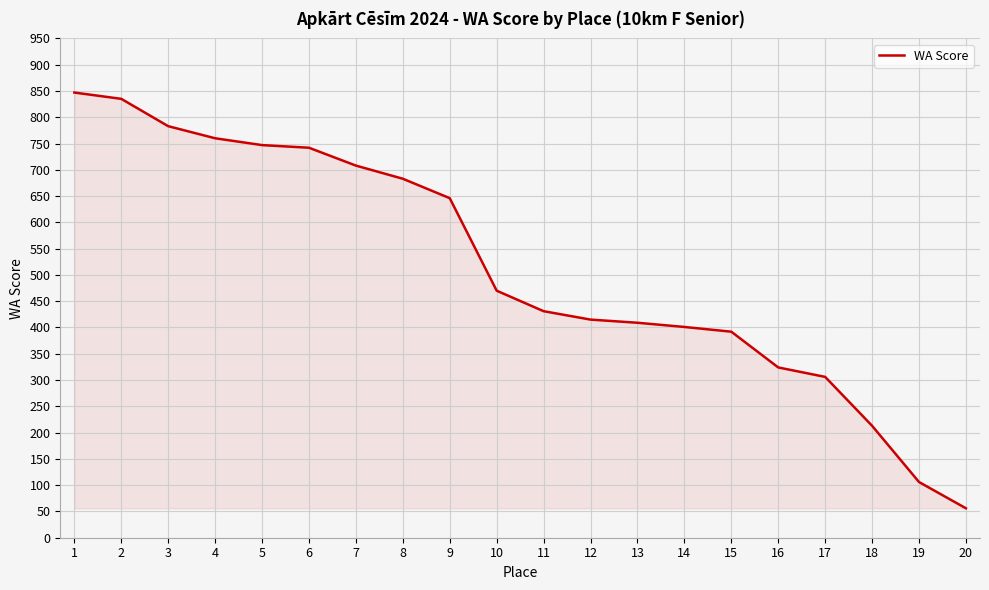

Which category has the lowest value across all series?

20